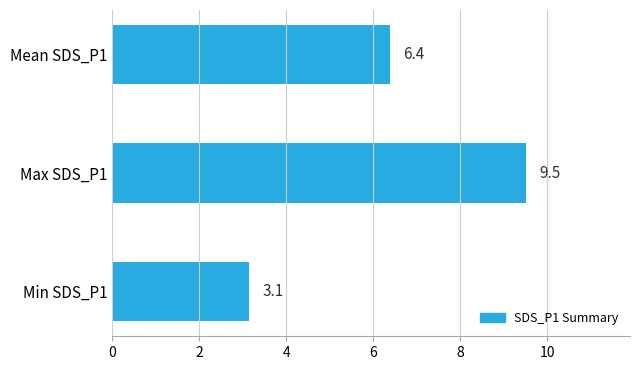

Rank the categories by value from lowest to highest.

Min SDS_P1, Mean SDS_P1, Max SDS_P1